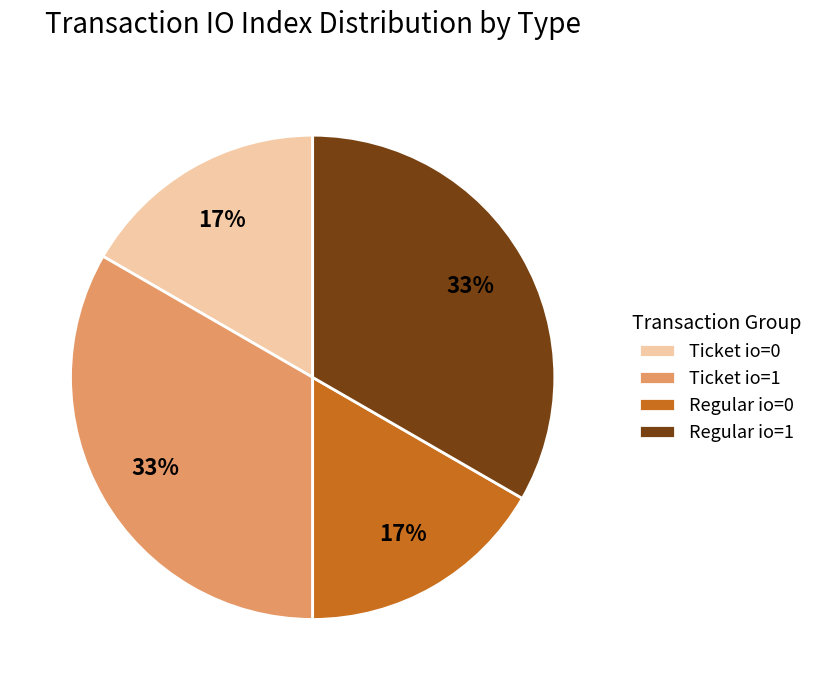

Is Ticket io=0 the majority of the pie?

No